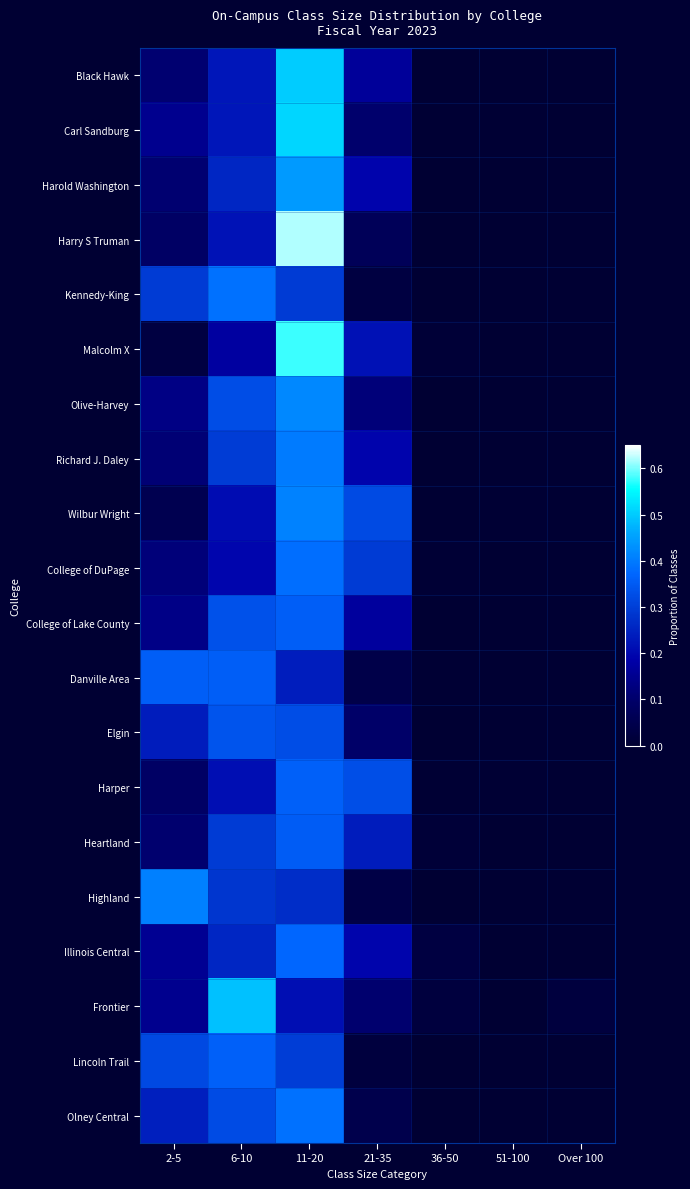

At how many categories does at least one series exceed 0?

7